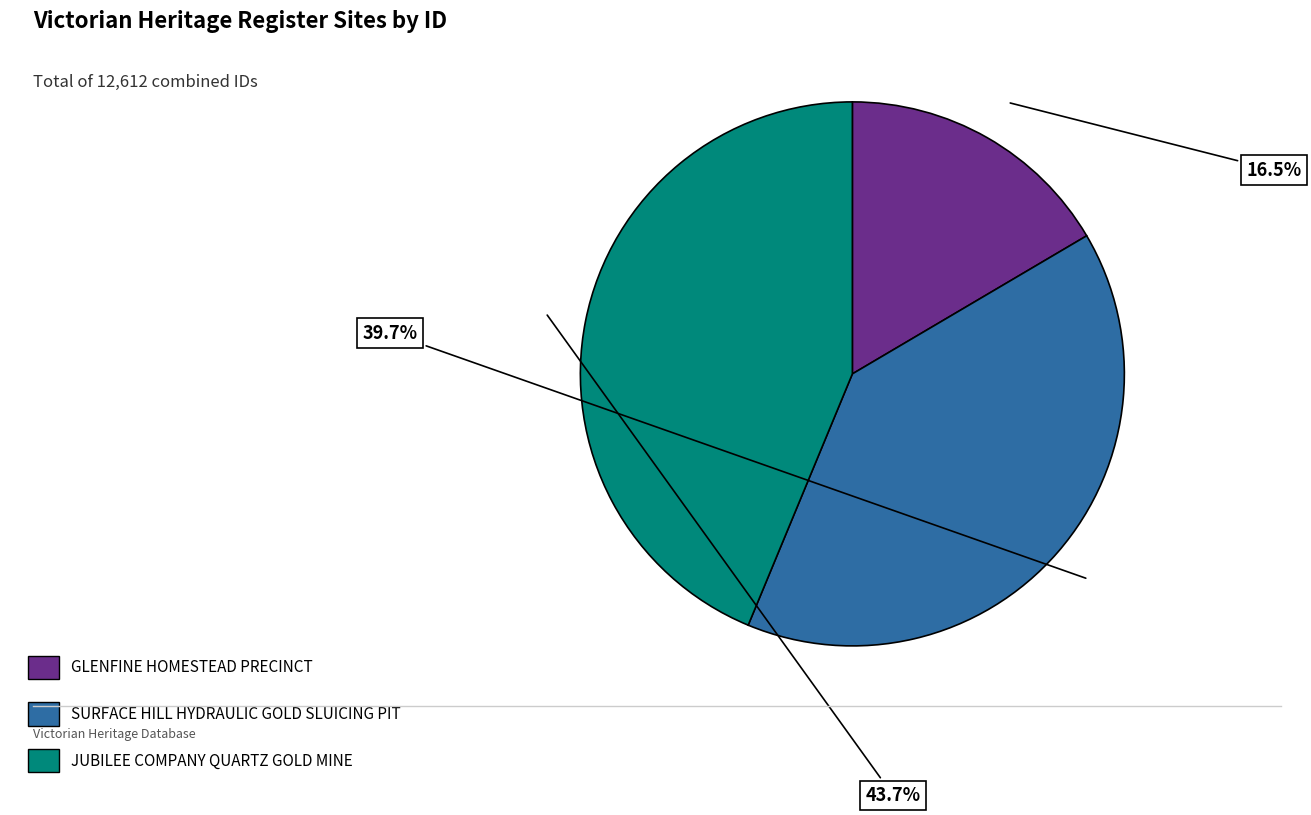

Is it true that SURFACE HILL HYDRAULIC GOLD SLUICING PIT is 40% of the pie?

True